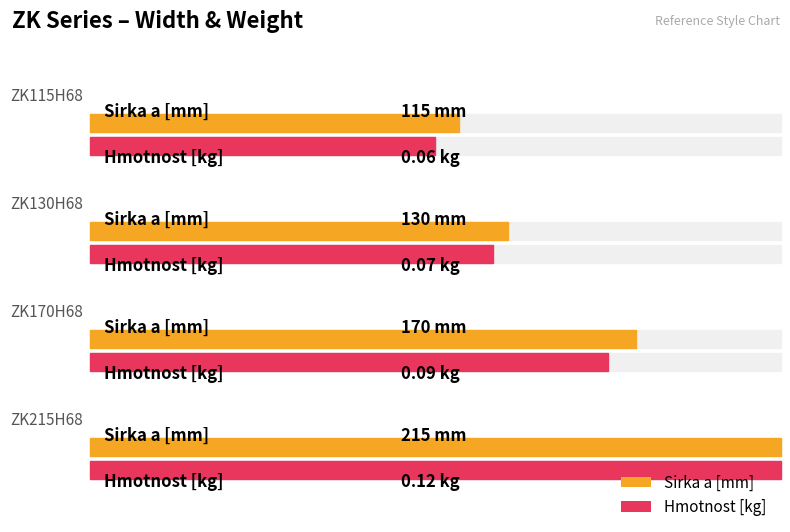

What is the sum of the Hmotnost [kg] values at ZK115H68 and ZK130H68?

0.1